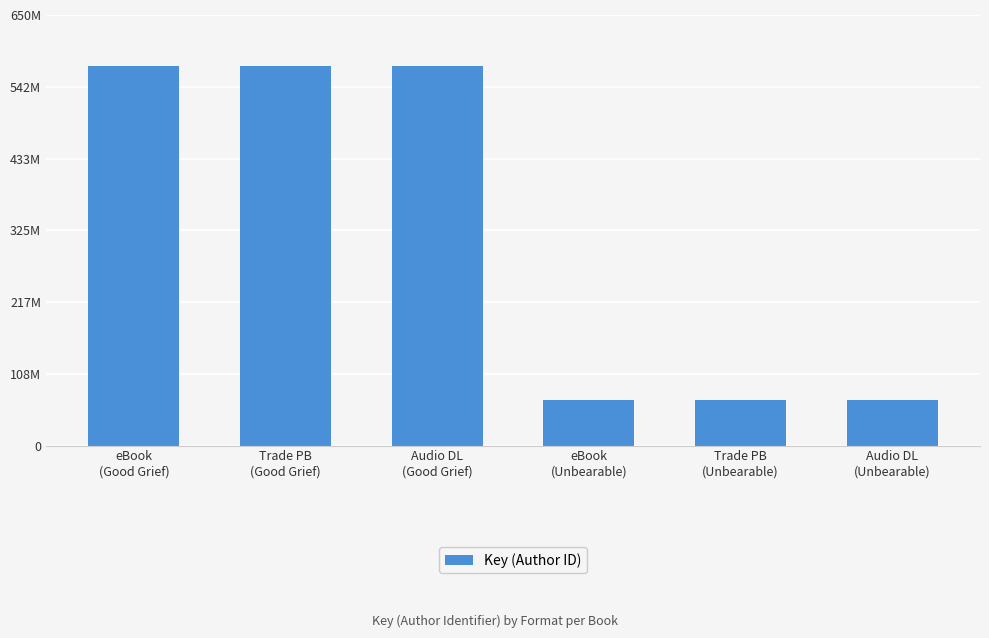

Which has a higher value, Audio DL
(Unbearable) or eBook
(Good Grief)?

eBook
(Good Grief)